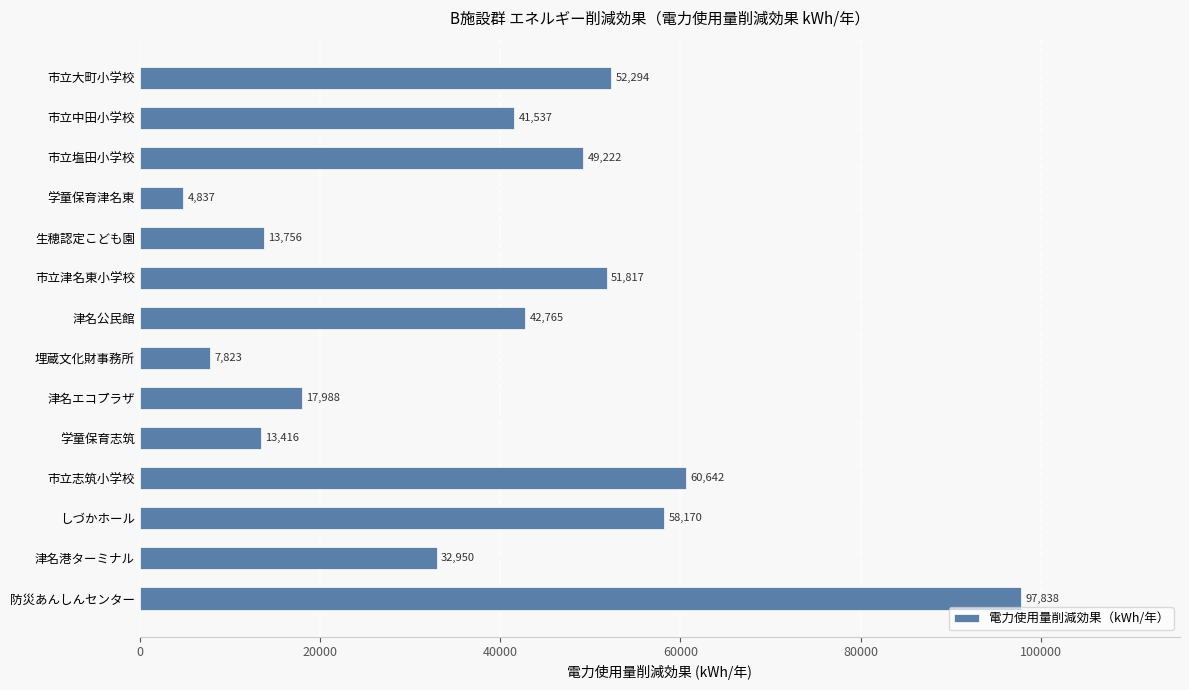

Are the bars grouped side by side (vs. stacked)?

No